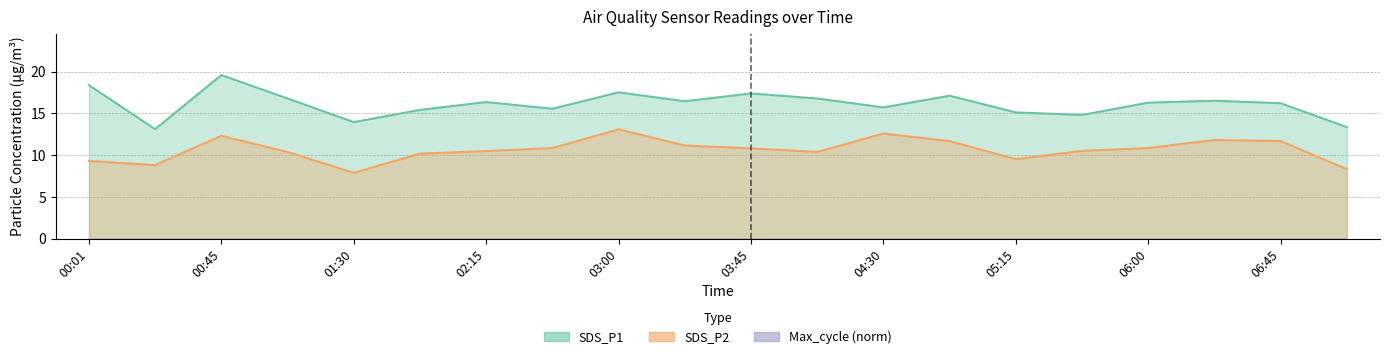

Which series has the largest range (max minus min)?

SDS_P1